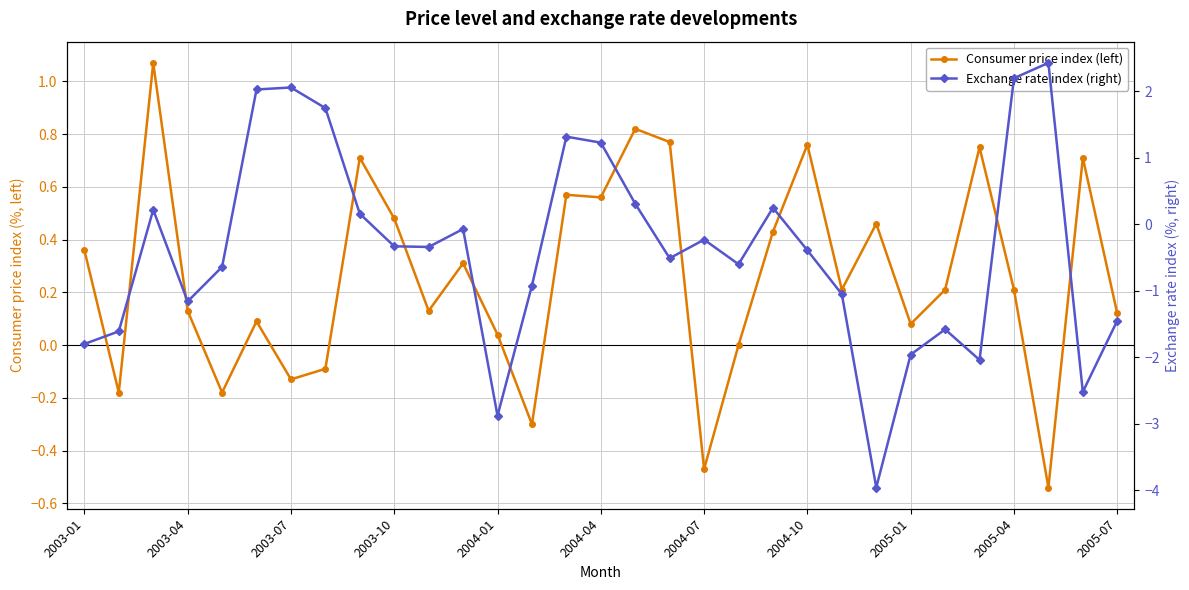

How many intersections are there between Consumer price index (left) and Exchange rate index (right)?

8